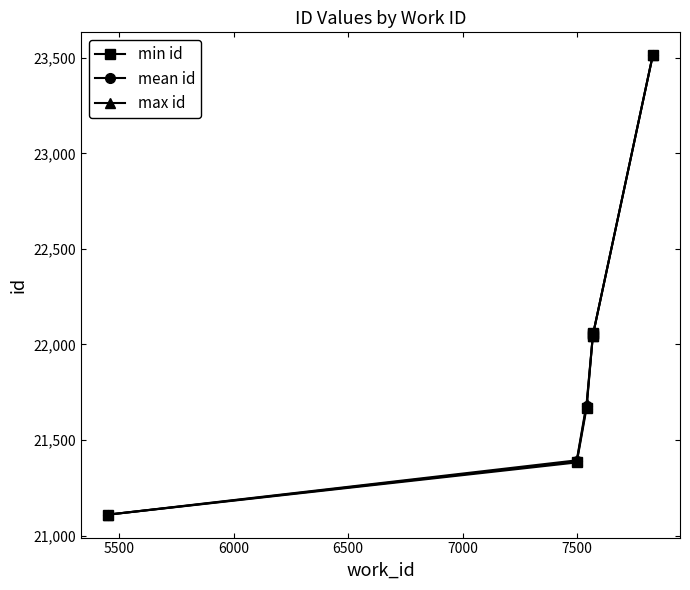

True or false: min id has more than 2 interior local peaks.

False